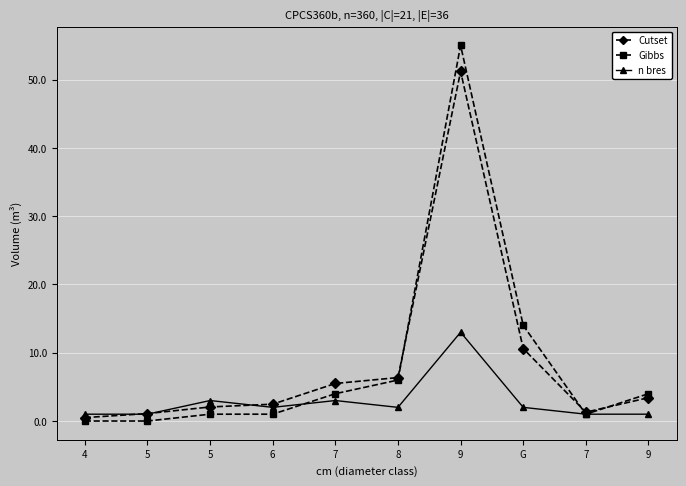

Is this an area chart (filled region under the line)?

No